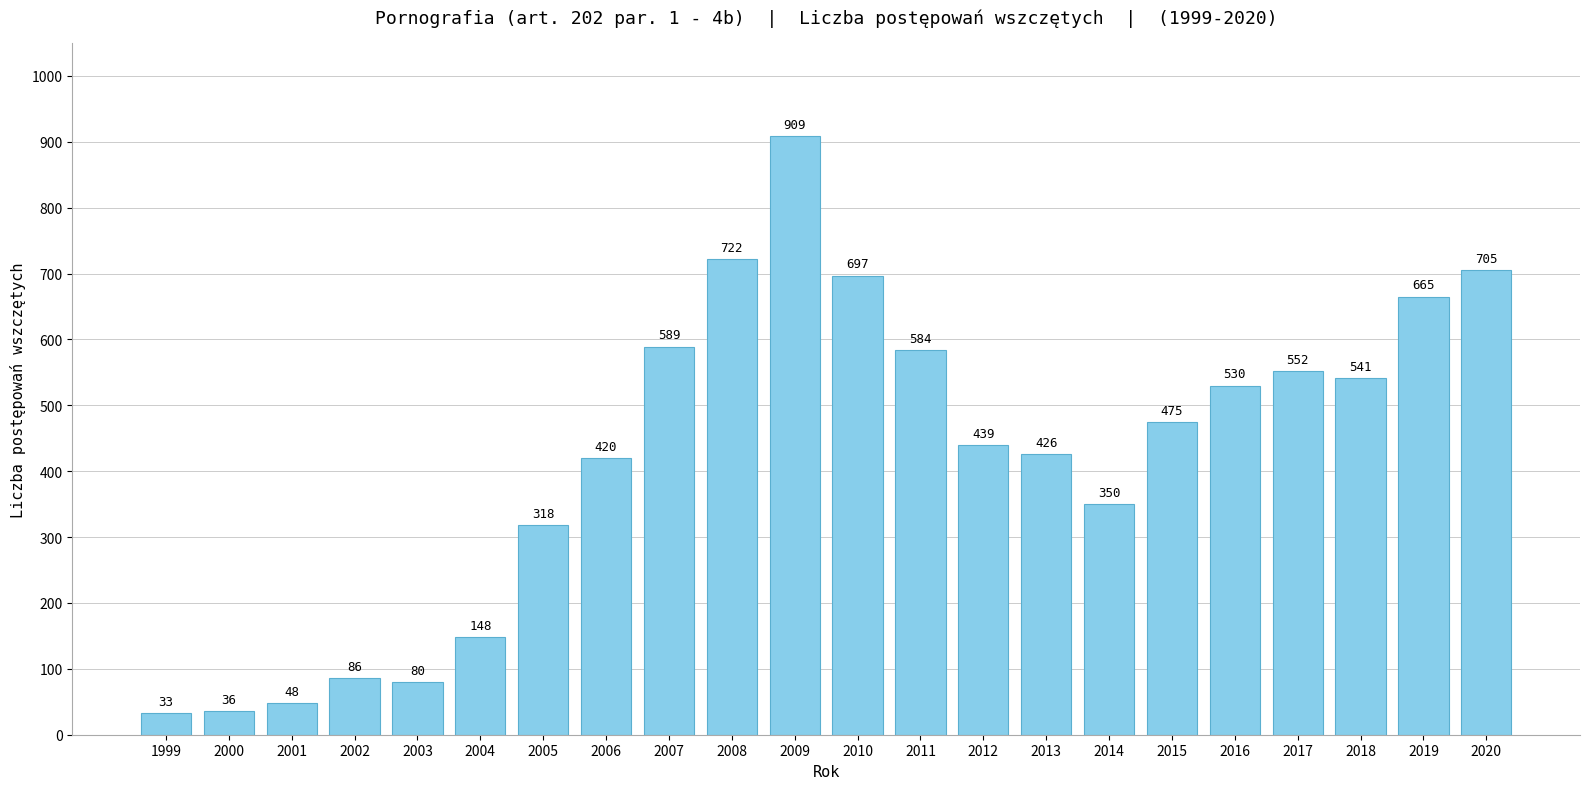

Is it true that the value at 2006 is 420?

True